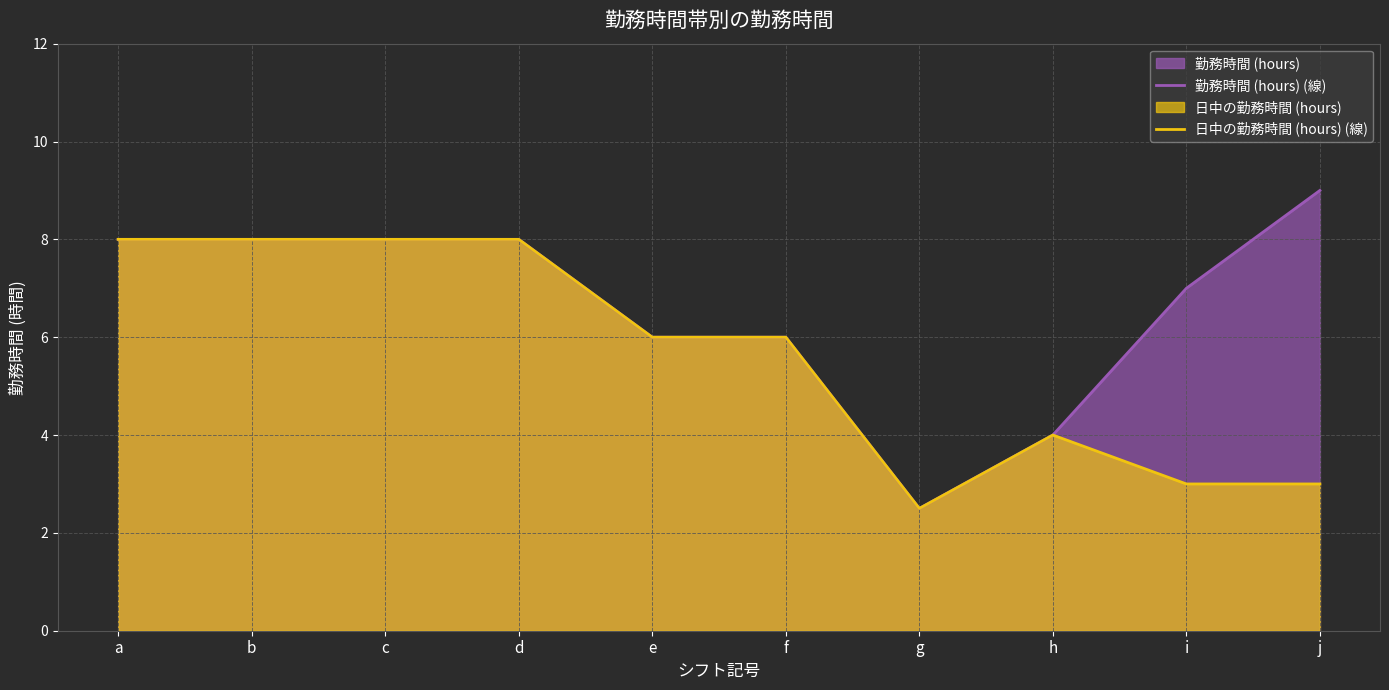

How many values in the 日中の勤務時間 (hours) (線) series exceed 6?

4